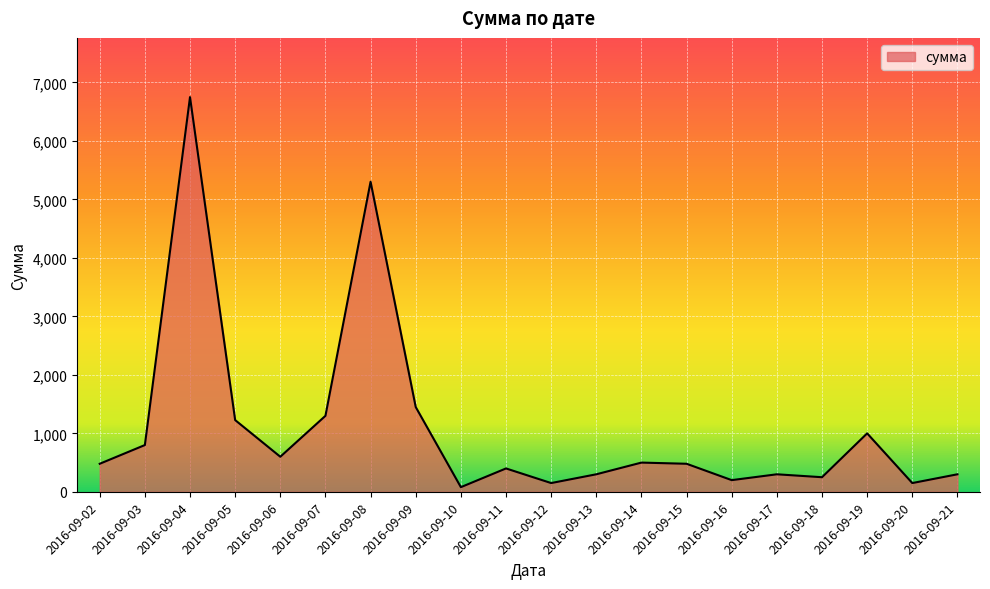

The value at 2016-09-06 is 600. True or false?

True